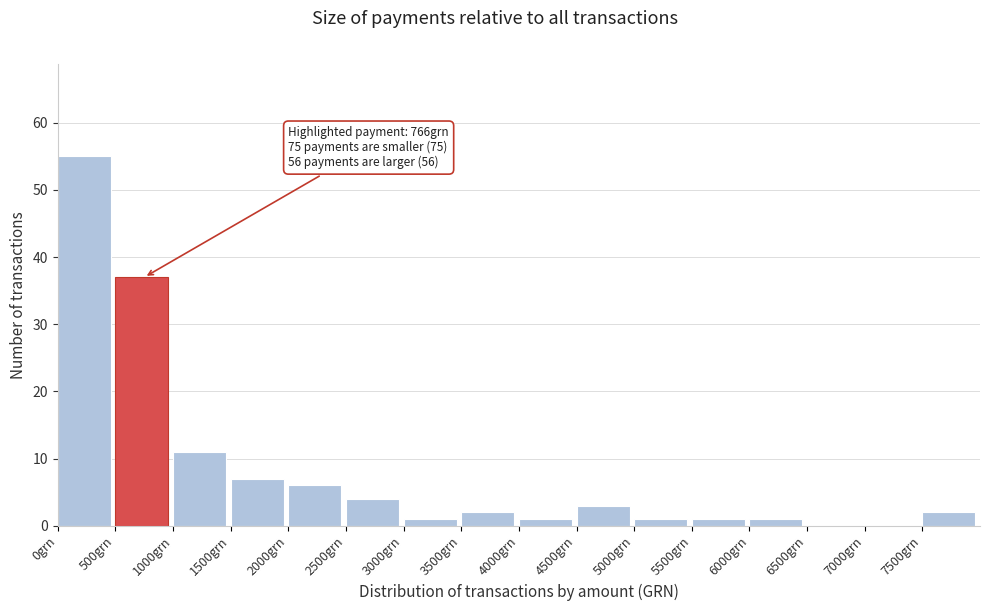

Over which range of the x-axis is the bar tallest?

0 to 500